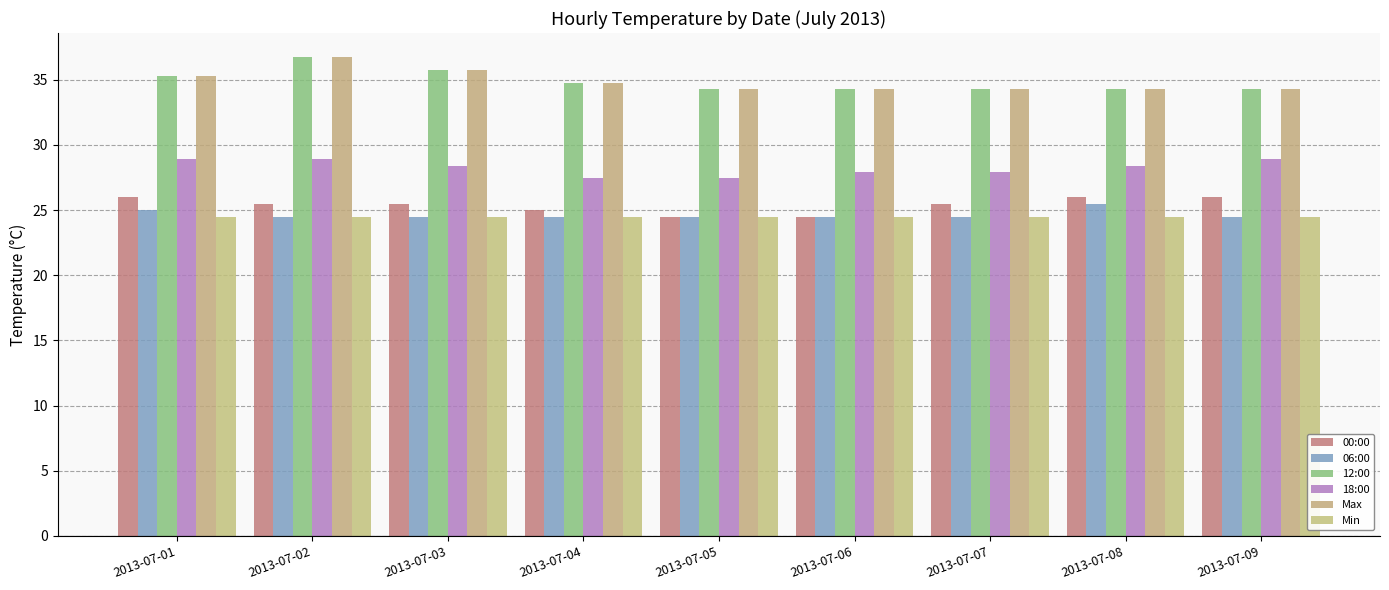

List the labels in order of Min value, largest first.

2013-07-01, 2013-07-02, 2013-07-03, 2013-07-04, 2013-07-05, 2013-07-06, 2013-07-07, 2013-07-08, 2013-07-09